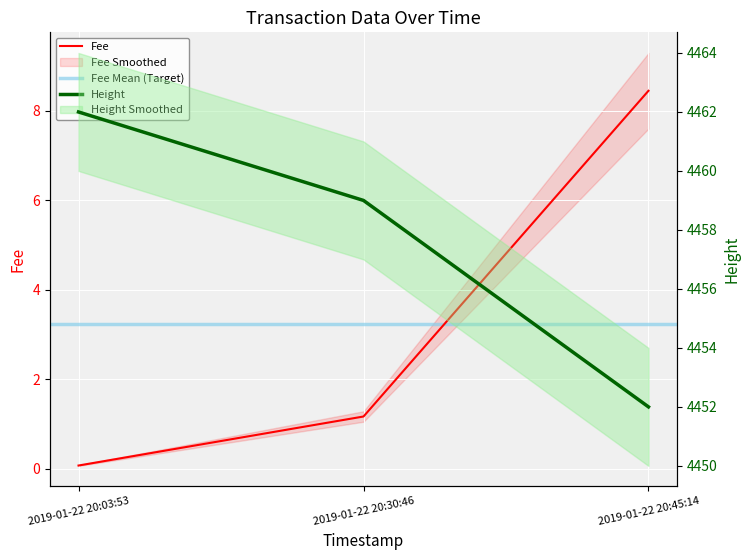

Where is Fee nearest to the value 4?

2019-01-22 20:30:46